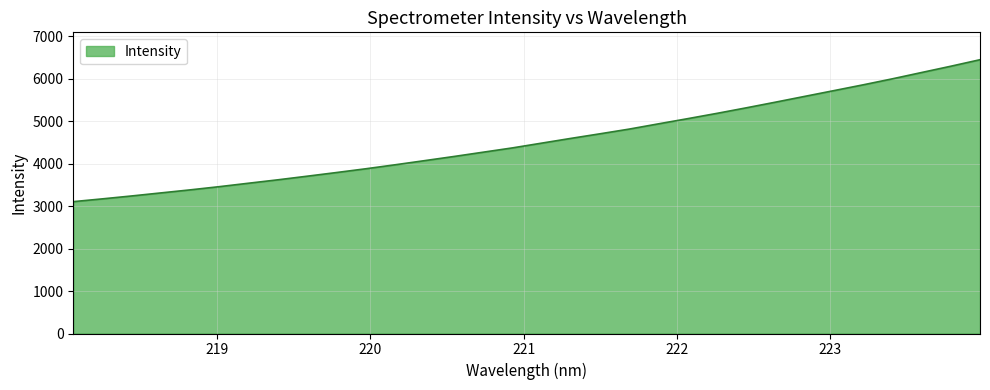

What is the smallest value displayed?

3106.8